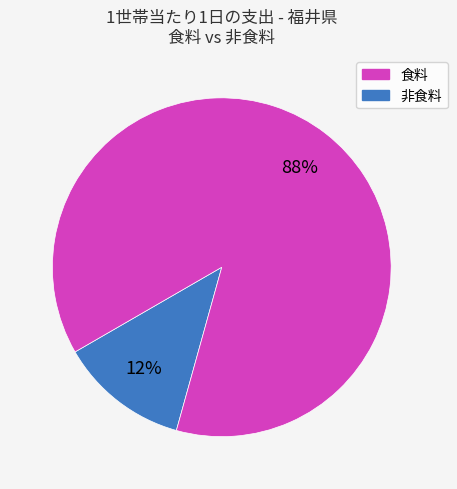

Count the number of slices in the pie.

2